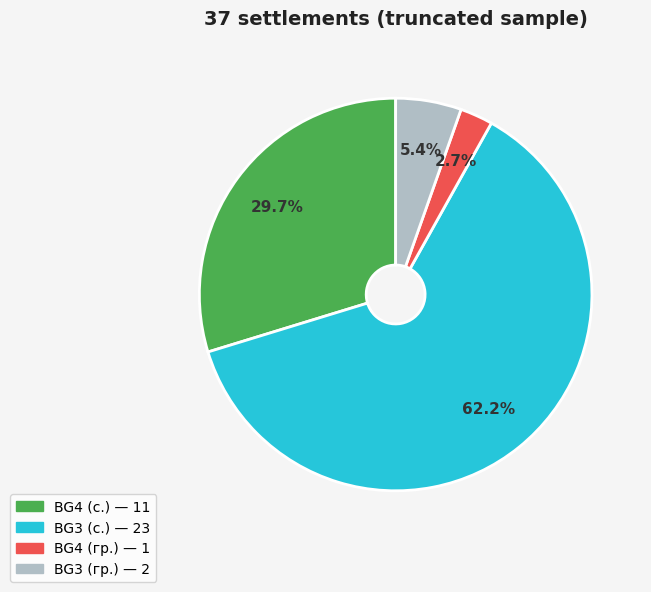

How many segments does this pie chart have?

4